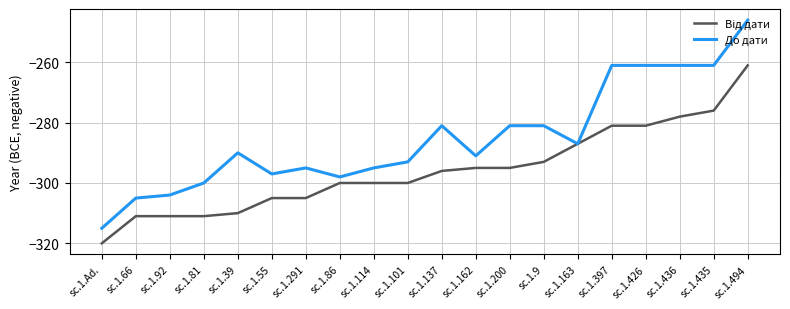

Read the До дати value at sc.1.291.

-295